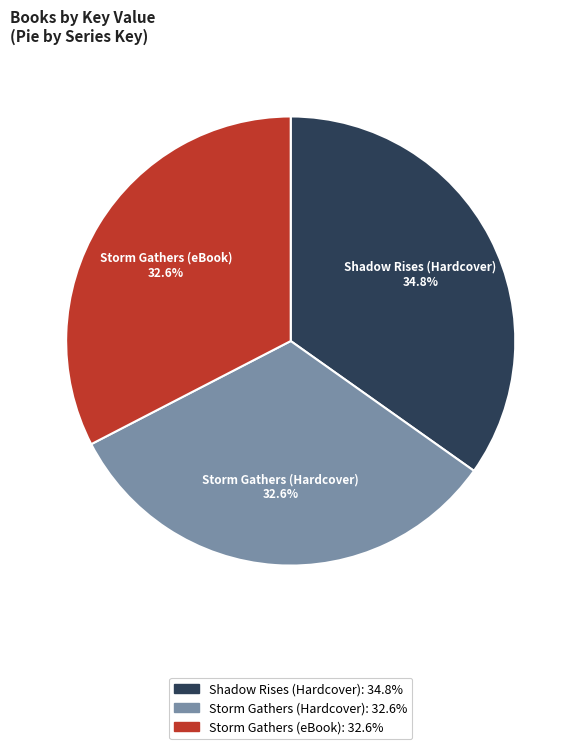

The Storm Gathers (Hardcover) slice represents 33% of the pie. True or false?

True